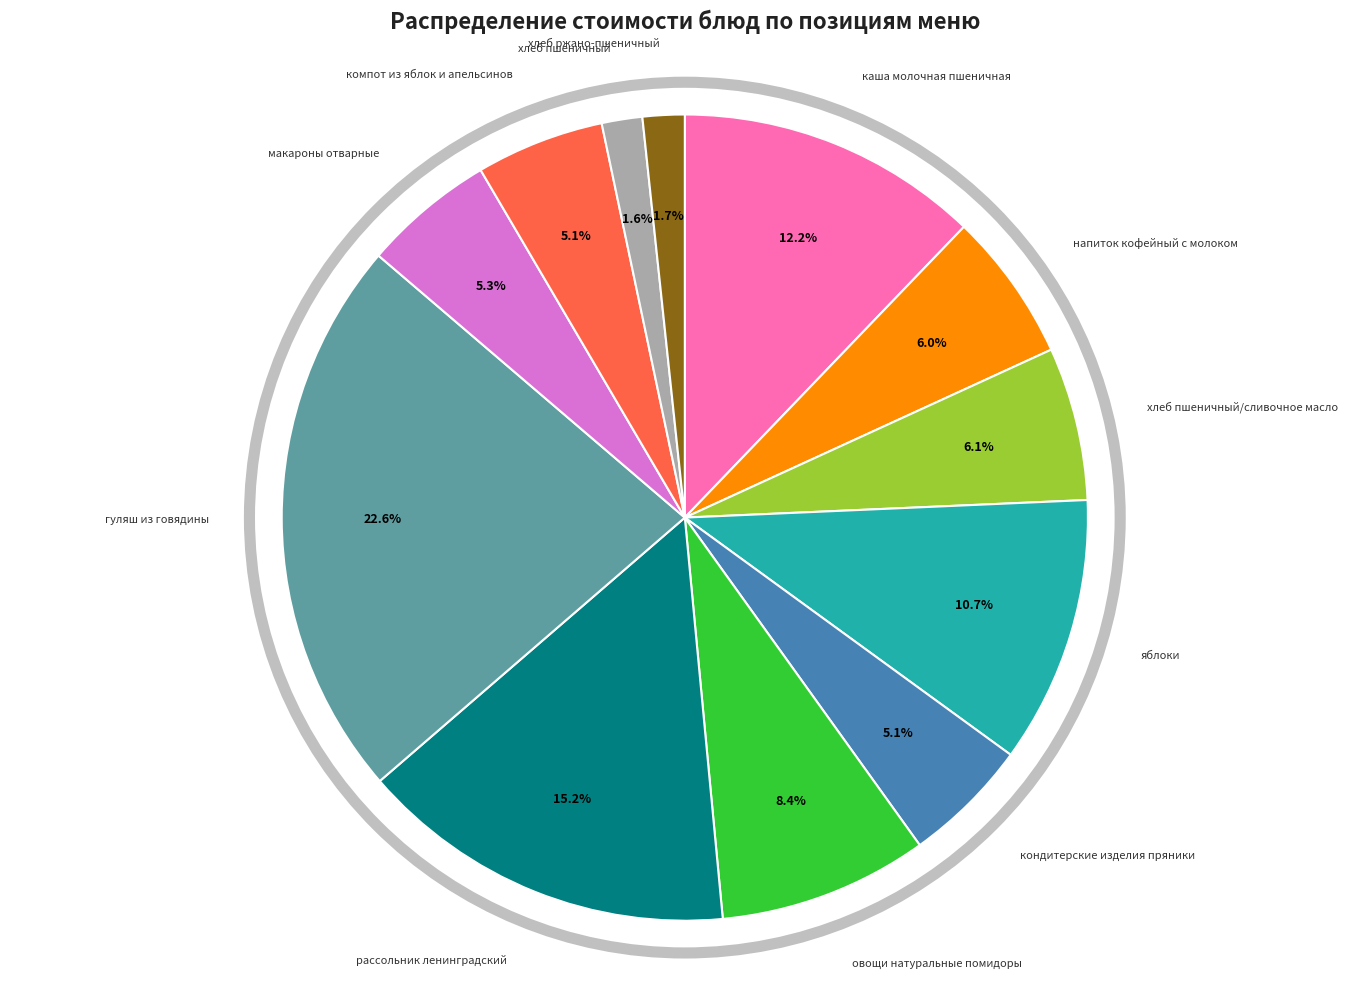

Is there any slice that represents more than half of the pie?

No